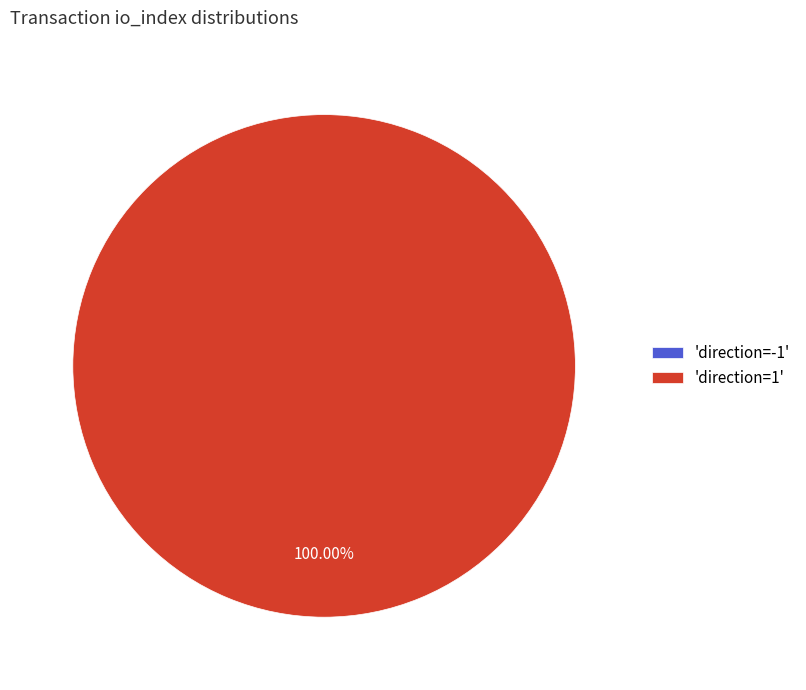

How many segments does this pie chart have?

2